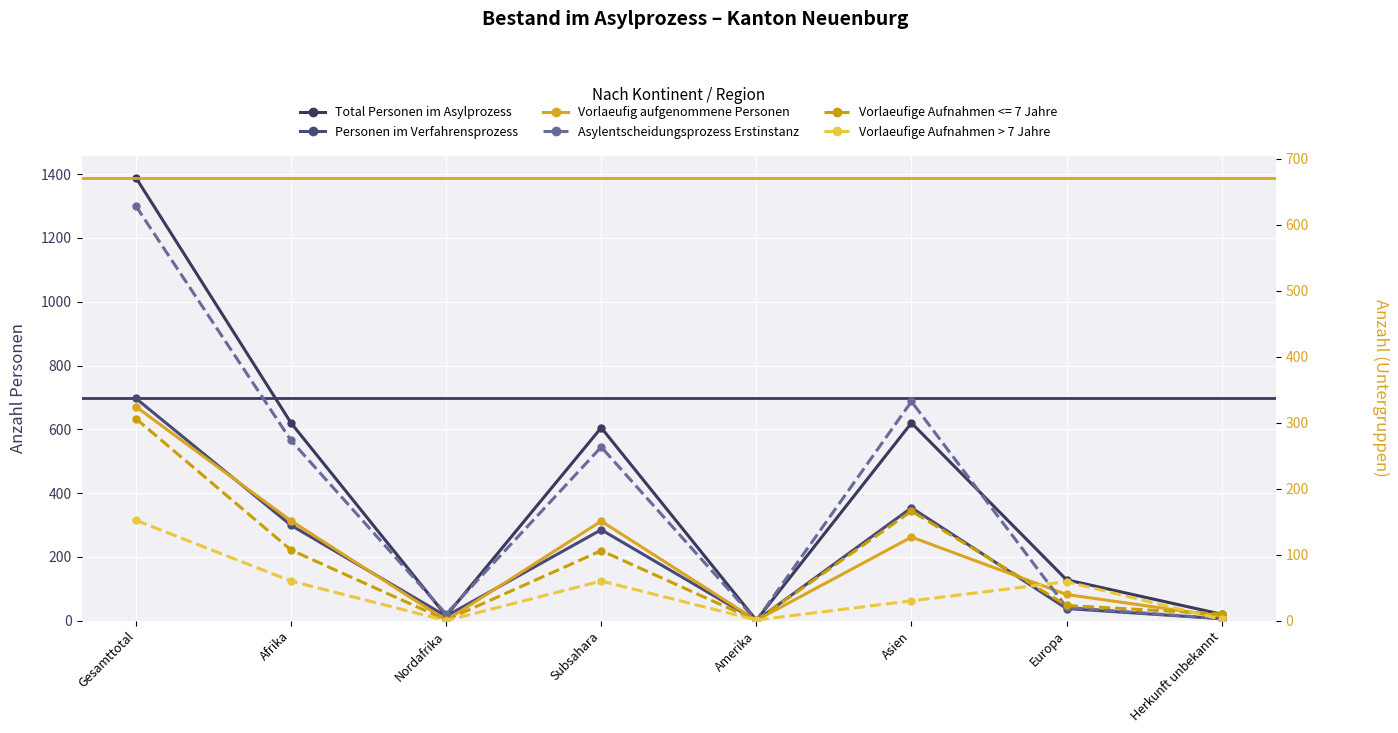

How many data points in Vorlaeufige Aufnahmen > 7 Jahre are less than 59?

4